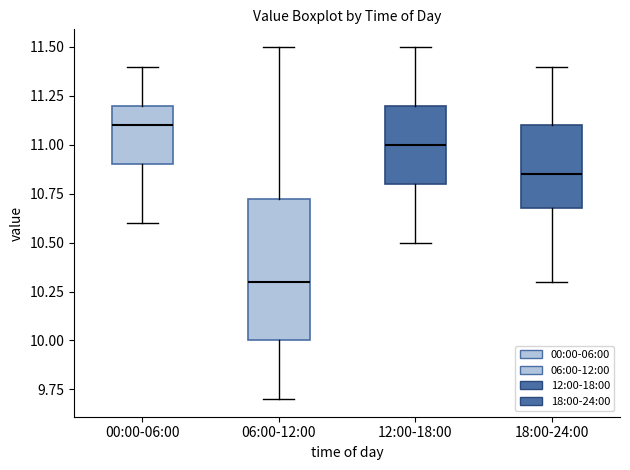

Which box is the tallest, from its lower edge to its upper edge?

06:00-12:00